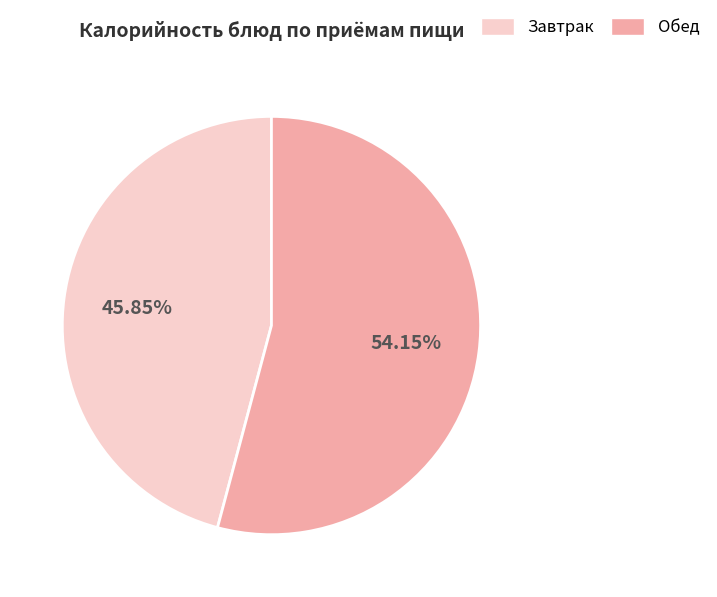

Is there any slice that represents more than half of the pie?

Yes